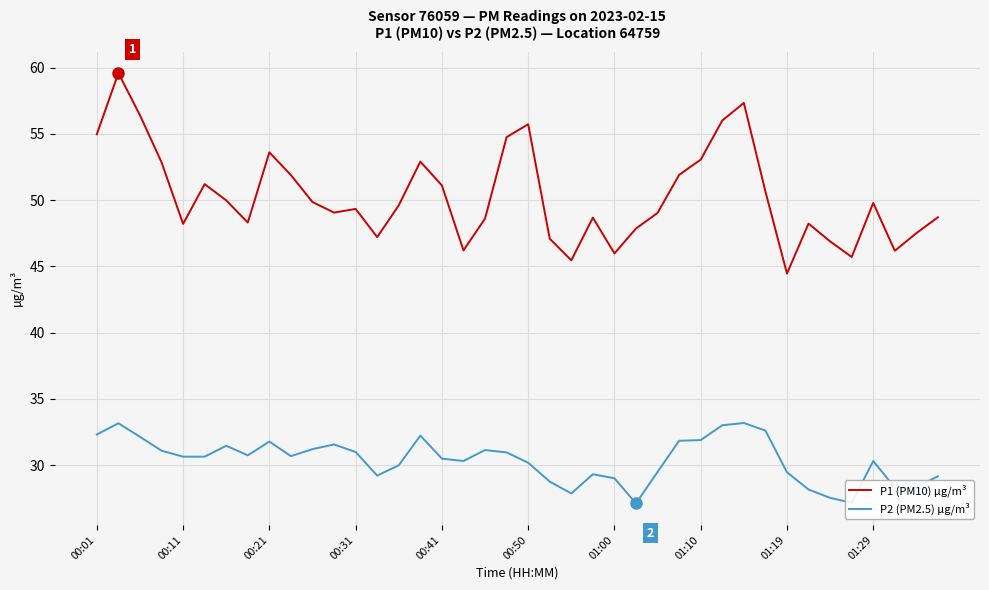

Which series has the largest total across all categories?

P1 (PM10) µg/m³